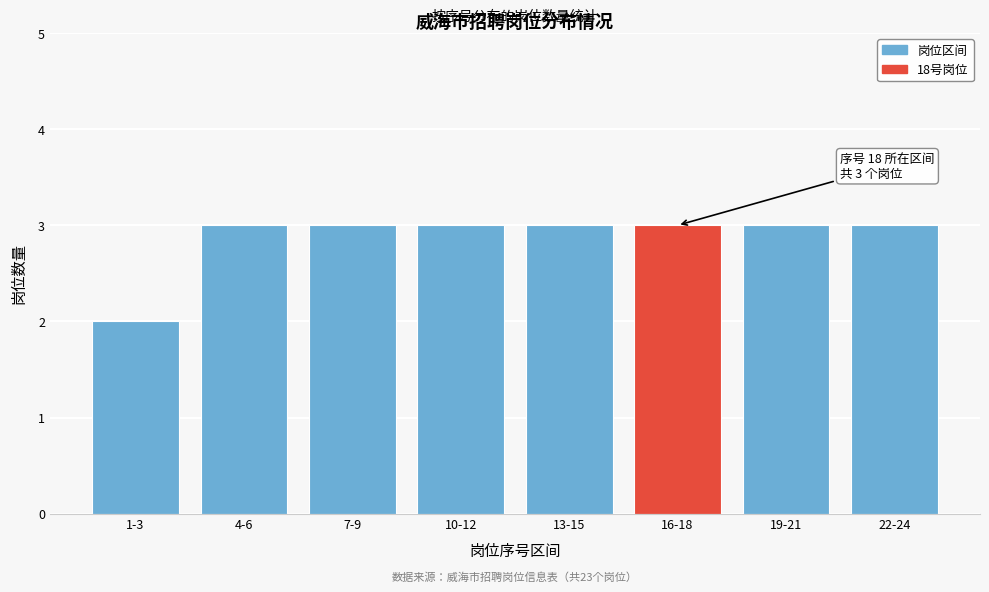

Reading right to left, list all the values displayed in this chart.

22-24=3	19-21=3	16-18=3	13-15=3	10-12=3	7-9=3	4-6=3	1-3=2